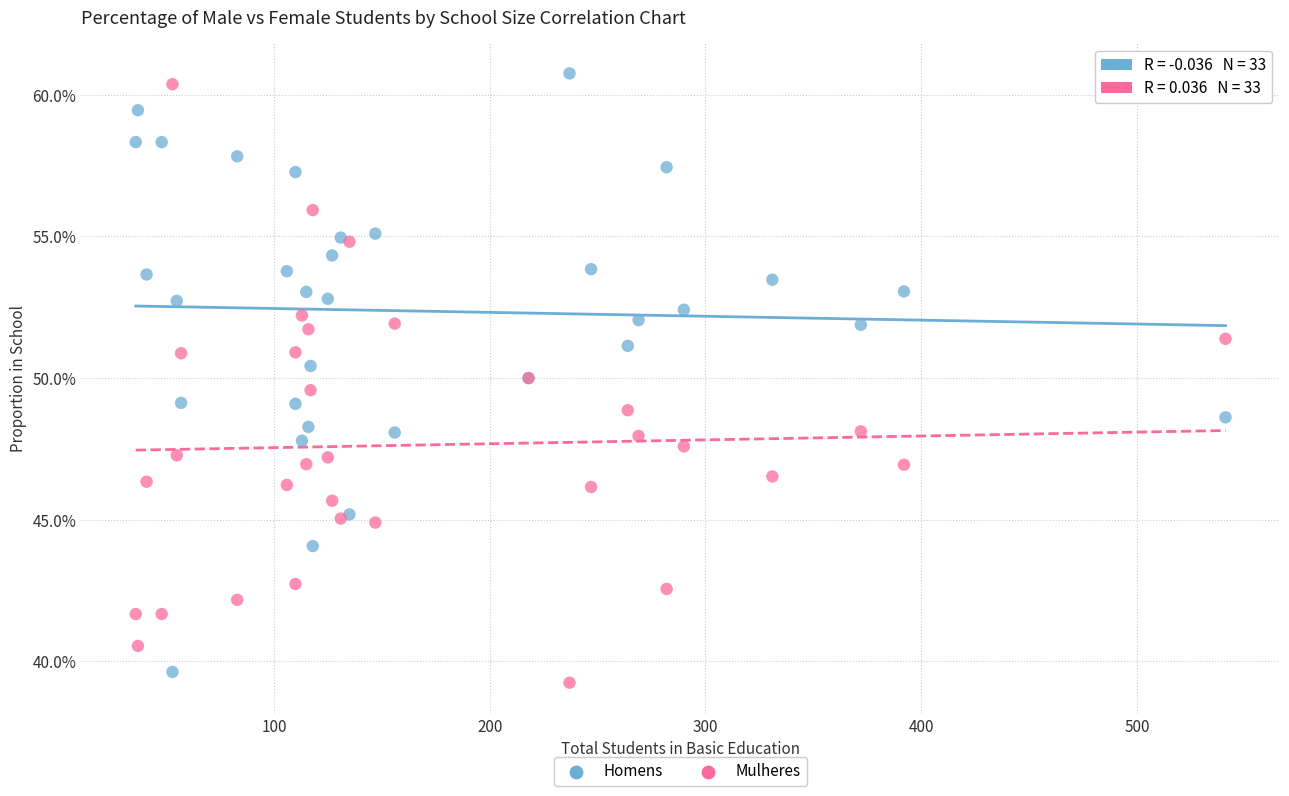

What are all the series names shown in the legend?

Homens, Mulheres